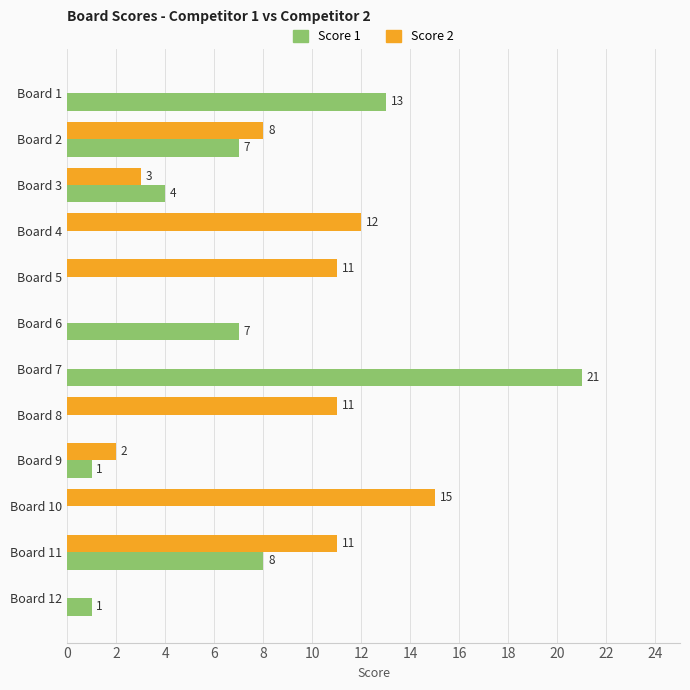

What are all the series names shown in the legend?

Score 1, Score 2